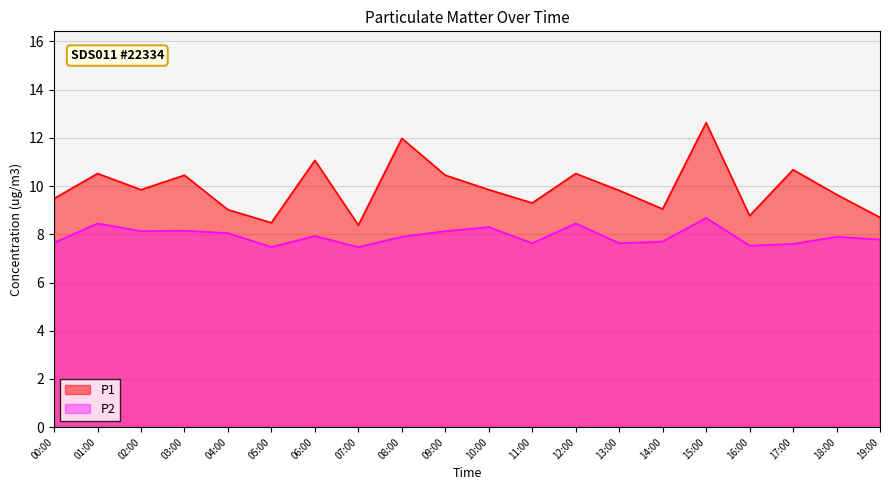

True or false: P1 and P2 cross at least once.

False